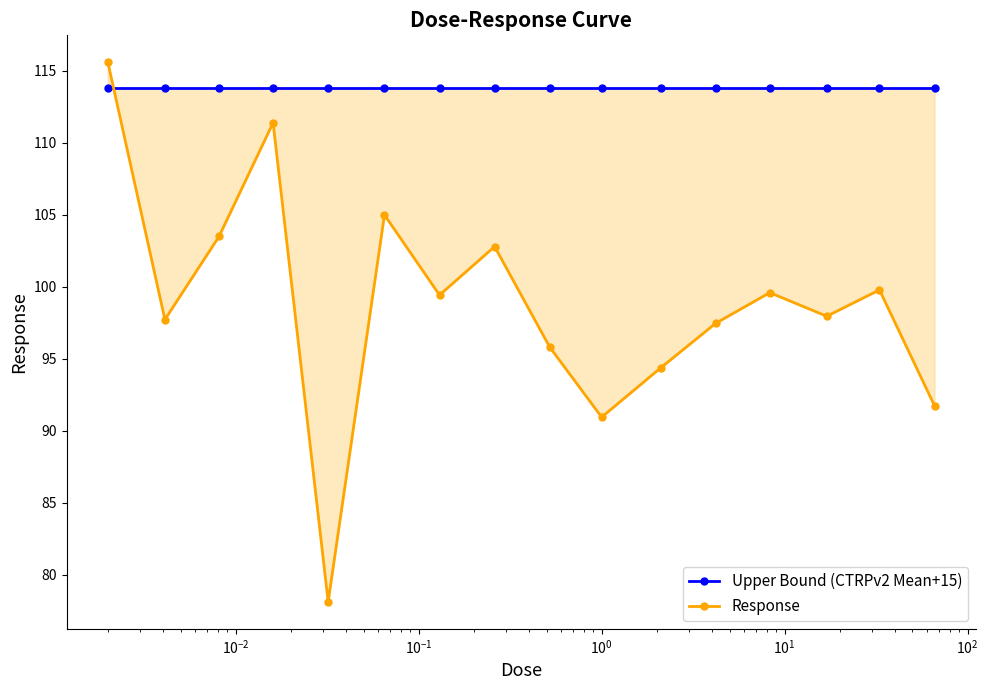

At $\mathdefault{10^{-2}}$, list the series in order from largest to smallest.

Upper Bound (CTRPv2 Mean+15), Response